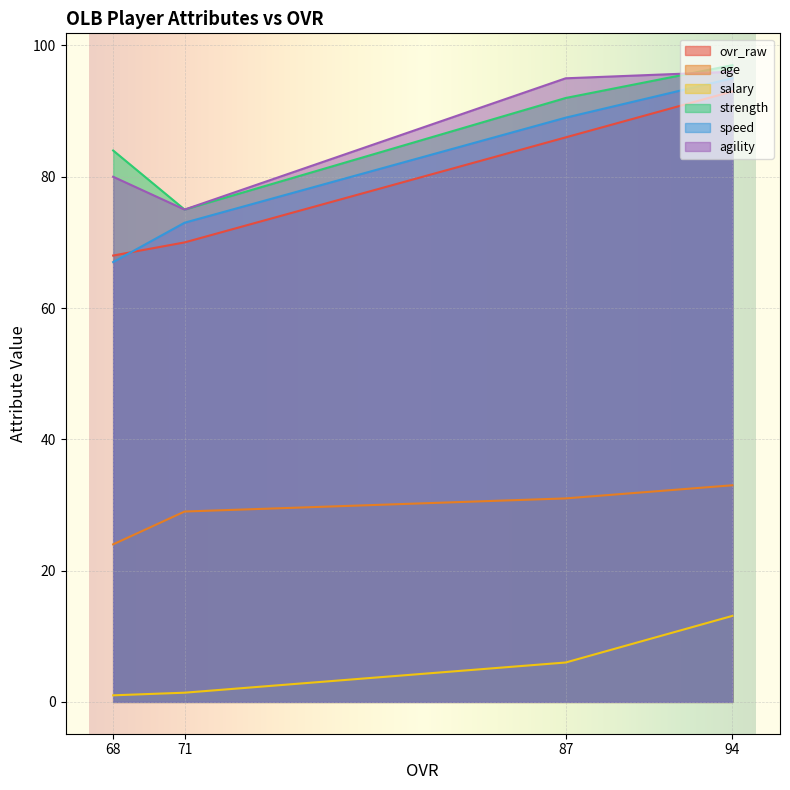

What are all the series names shown in the legend?

ovr_raw, age, salary, strength, speed, agility